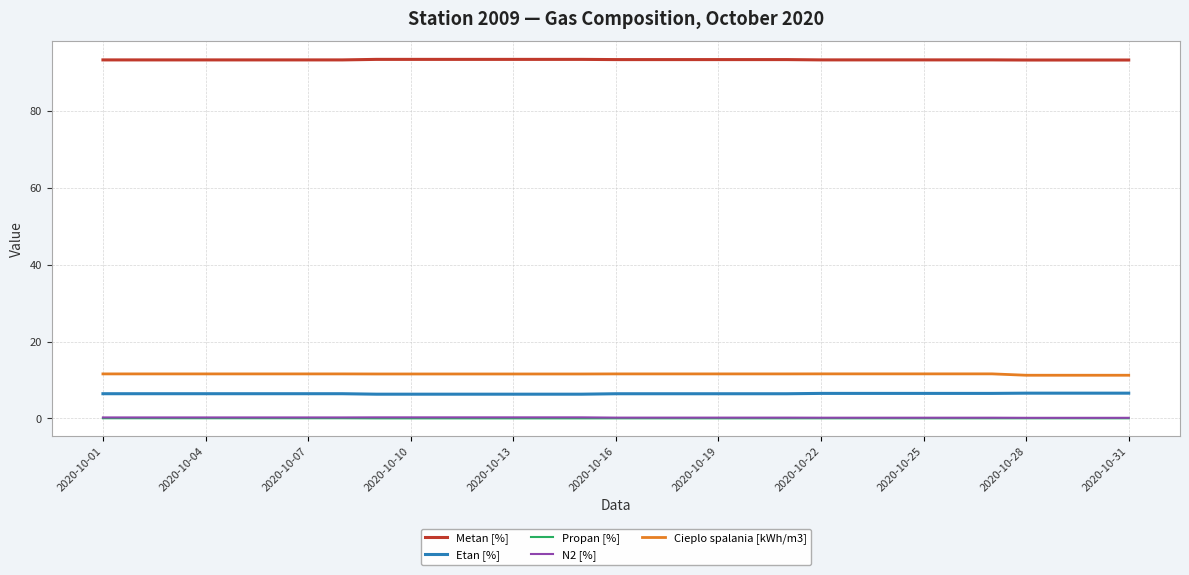

What is the greatest value displayed?

93.4